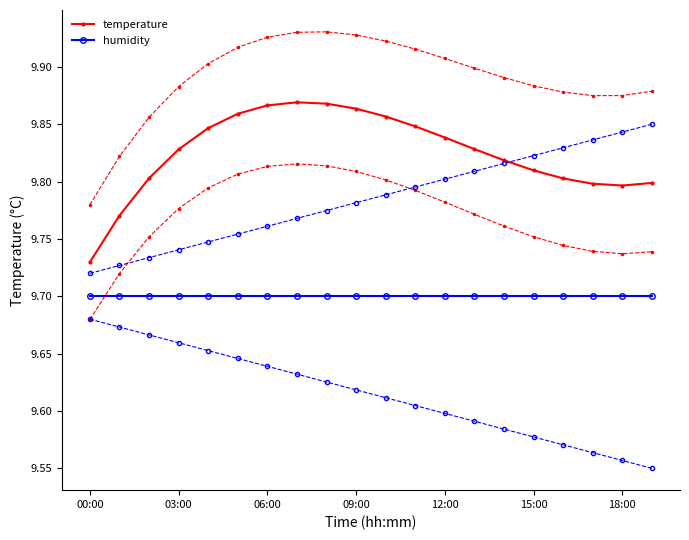

How many distinct data groups are displayed?

2